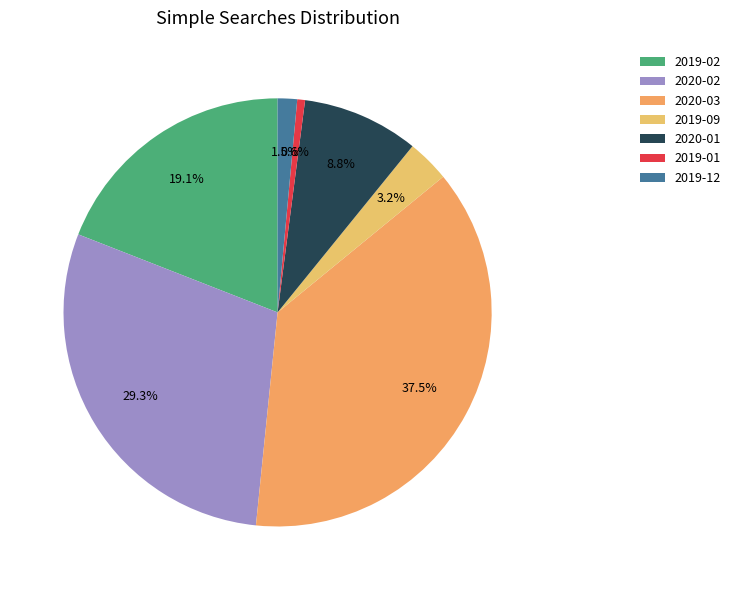

Is it true that 2019-12 is 11% of the pie?

False